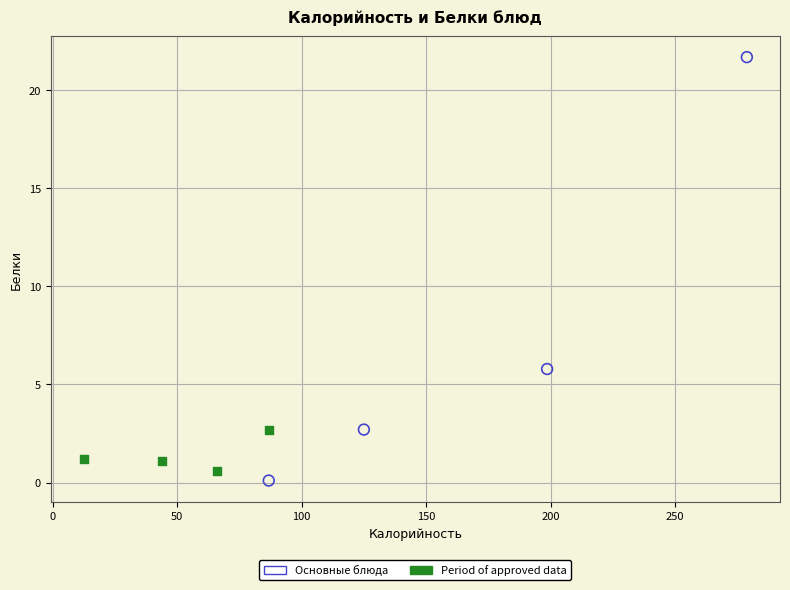

What are all the series names shown in the legend?

Основные блюда, Period of approved data